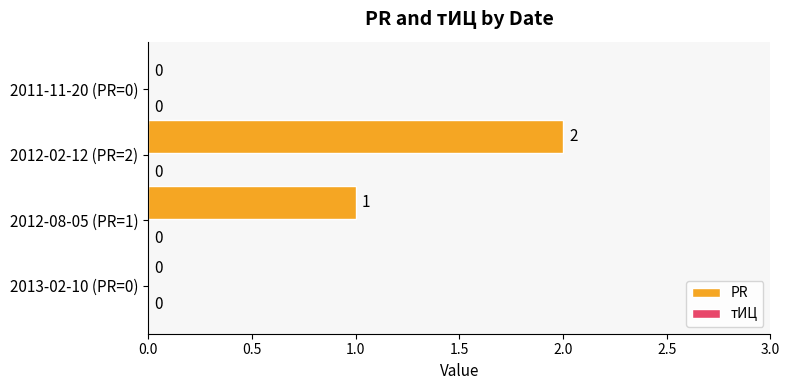

What is the sum of all values?

3